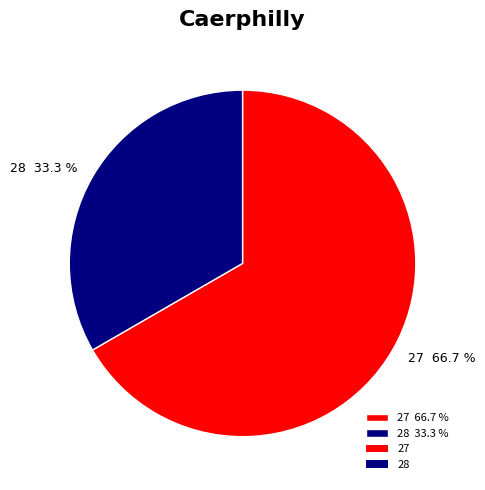

Does any single category account for the majority?

Yes